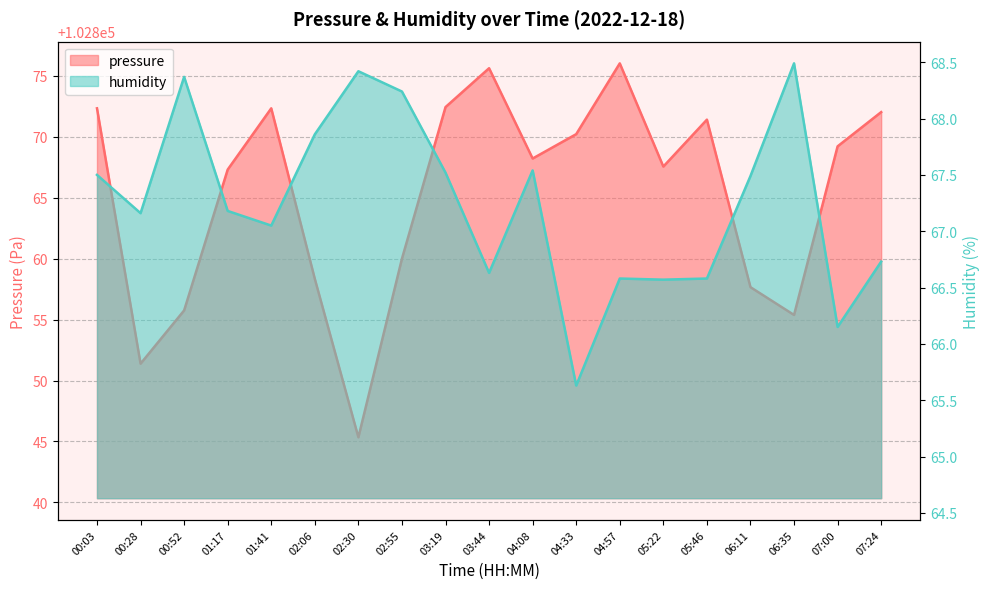

What value does the pressure series have at 02:30?

102845.3